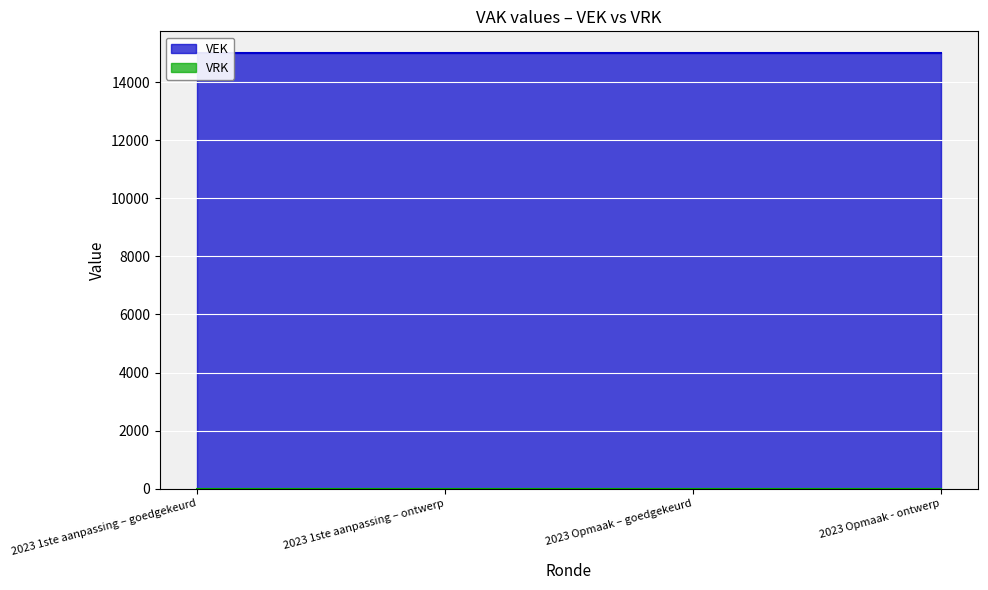

What are all the series names shown in the legend?

VEK, VRK